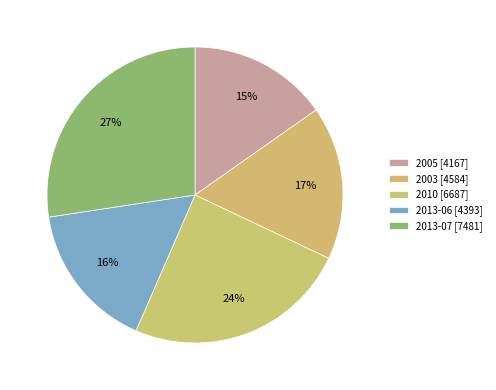

Between 2003 and 2005, which is larger?

2003